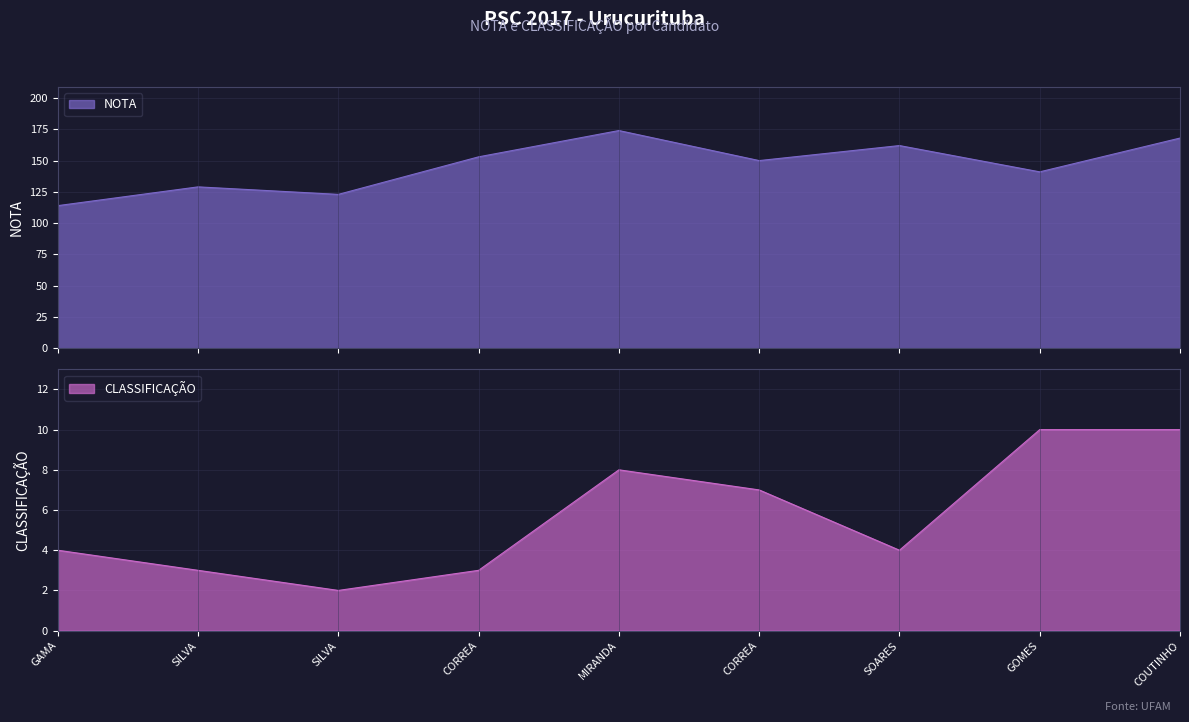

The value of NOTA at CORREA is 234. True or false?

False